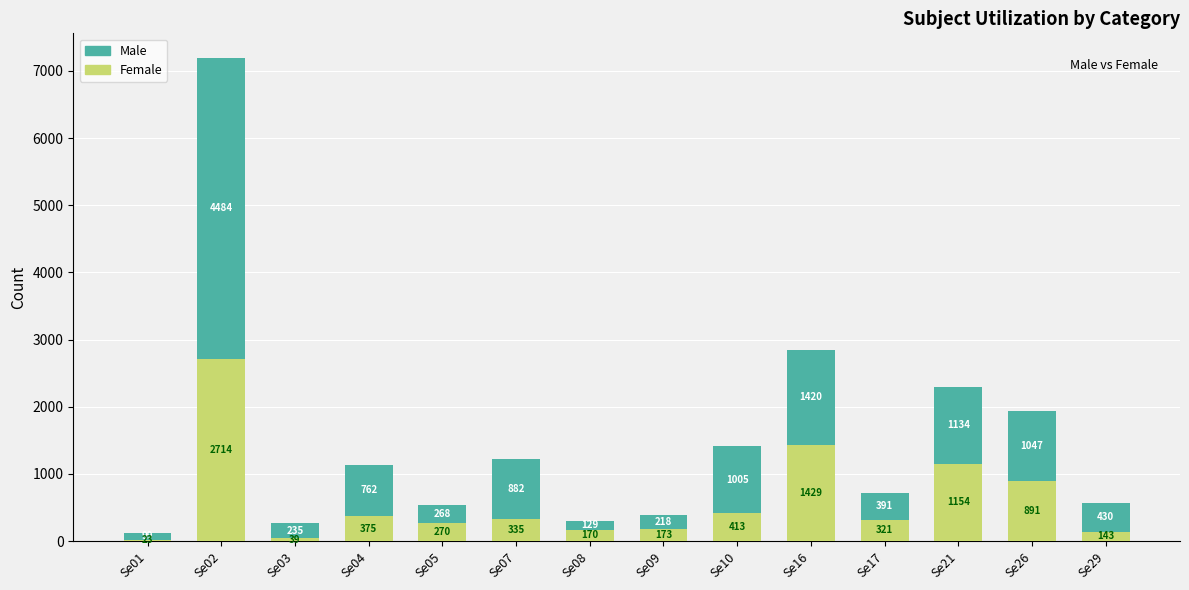

What is the value of the Female bar at the 9th from the left?

413